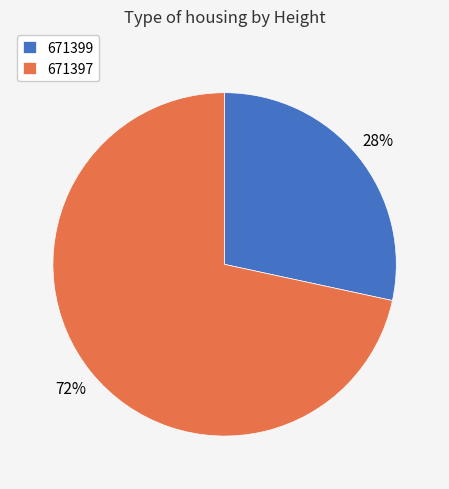

Is there a majority slice in this chart?

Yes